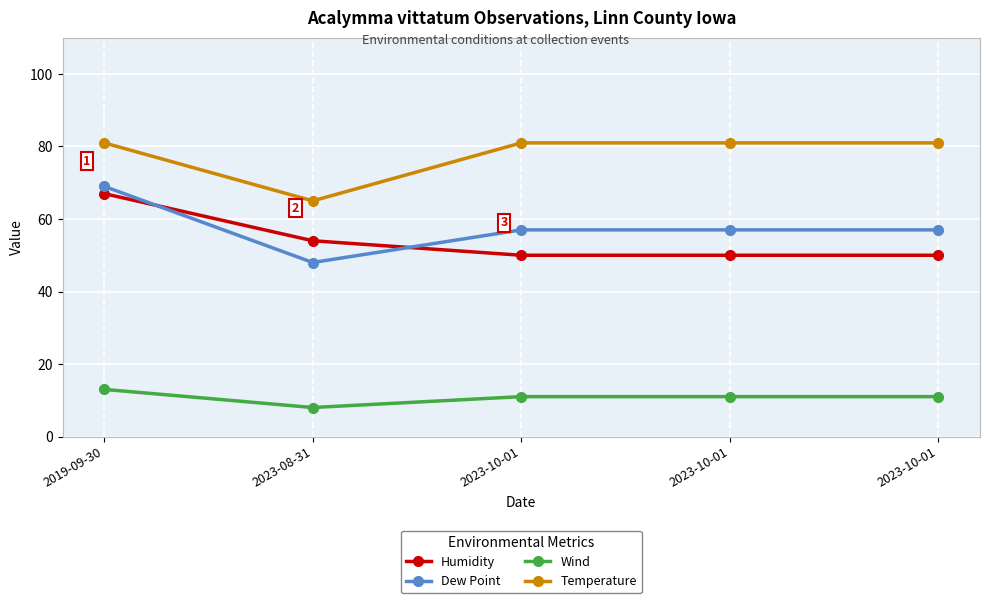

True or false: Temperature and Dew Point intersect in this chart.

False